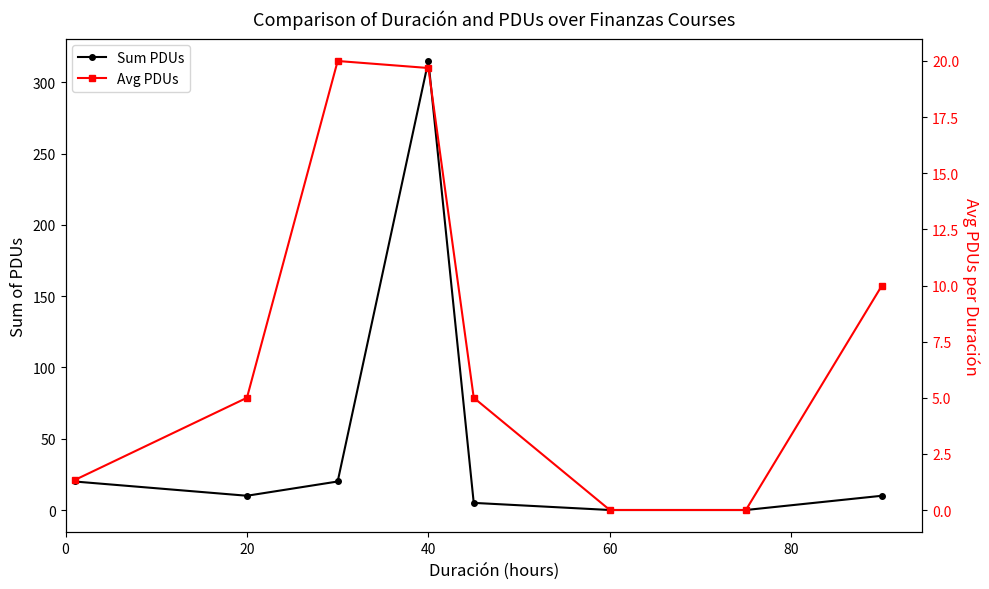

In Avg PDUs, how many points are higher than both neighbors (excluding endpoints)?

1